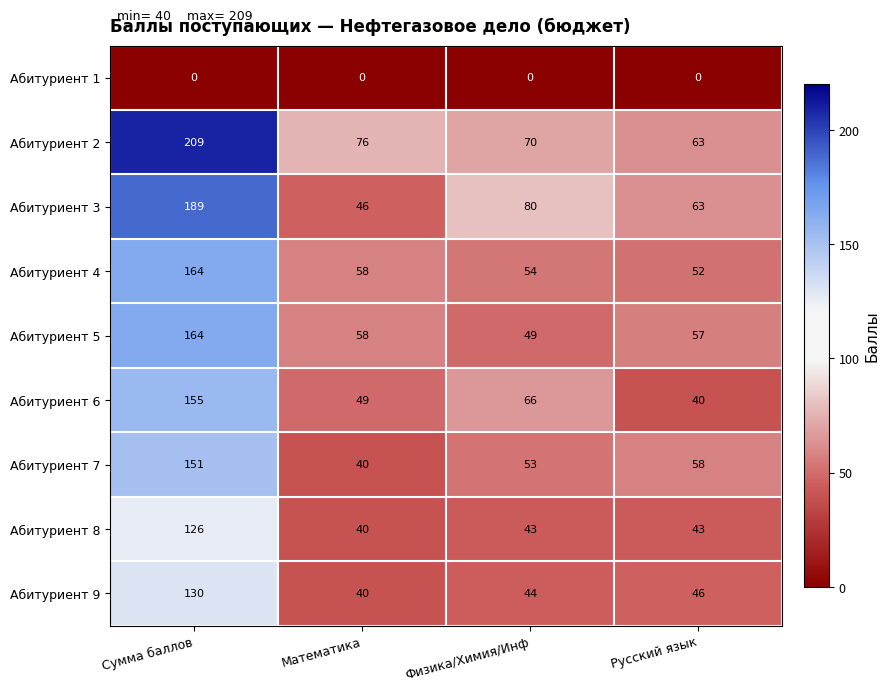

At which category is the sum across all series the highest?

Сумма баллов